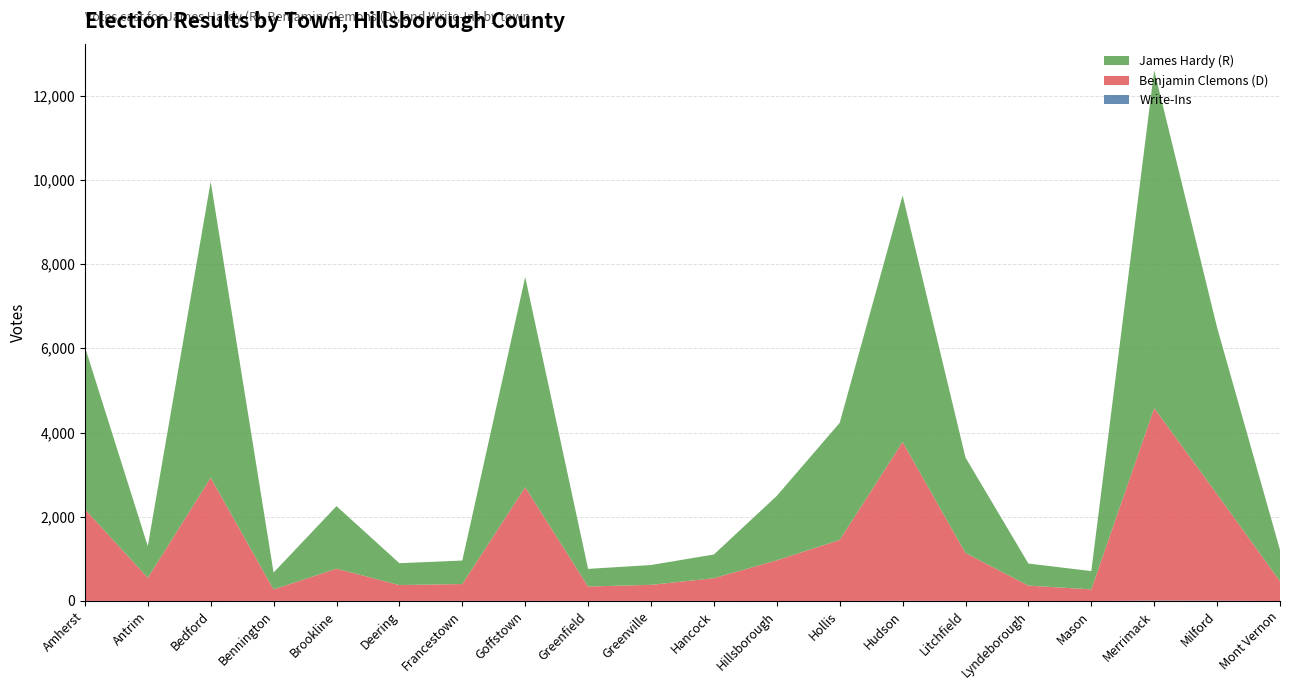

Reading left to right, transcribe all the data shown in this chart.

Write-Ins: 2	0	0	3	1	1	3	3	2	2	1	0	0	5	2	1	0	10	8	0
Benjamin Clemons: 2177	551	2927	271	766	377	400	2699	342	381	540	966	1449	3772	1137	364	276	4570	2528	470
James Hardy: 3854	751	7030	401	1485	519	557	4990	418	471	563	1530	2781	5852	2267	524	434	8023	3957	742